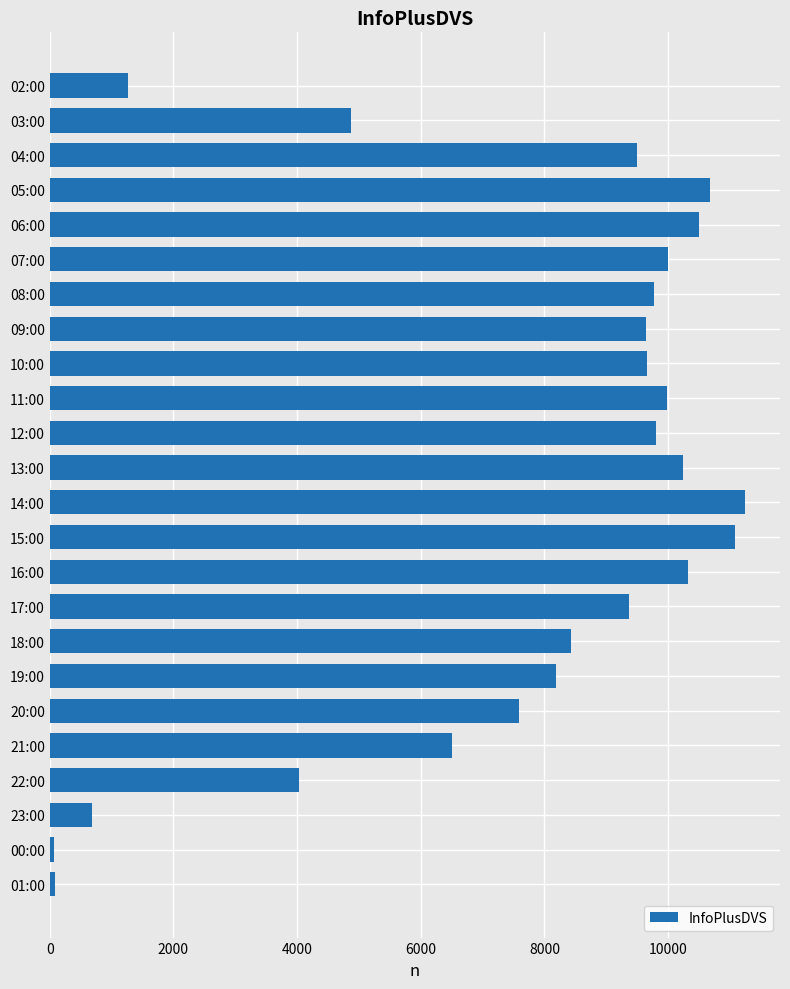

Are the bars grouped side by side (vs. stacked)?

No